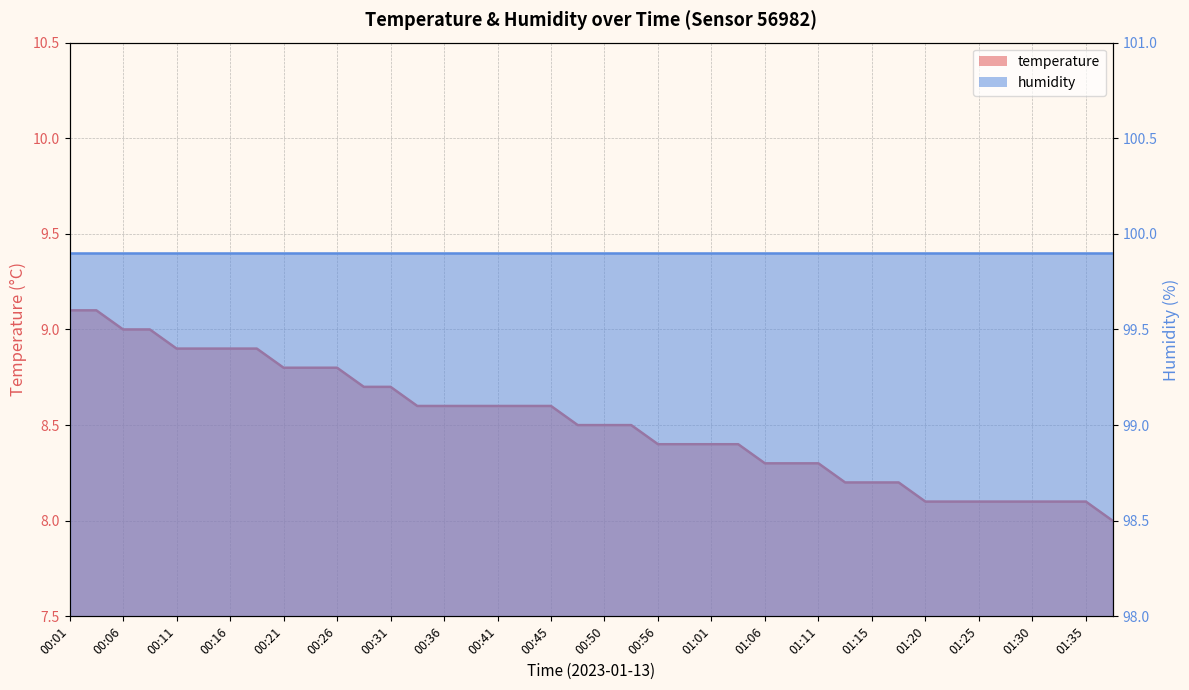

What is the smallest value displayed?

8.0